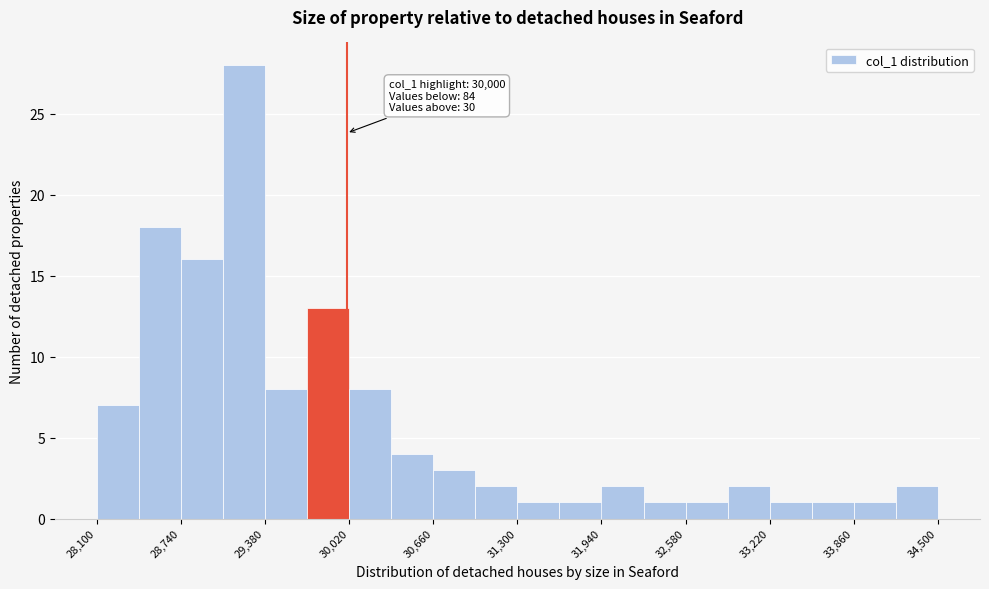

Around what value on the x-axis is the tallest bar? Give the approximate position of its centre, as read against the axis.

29200